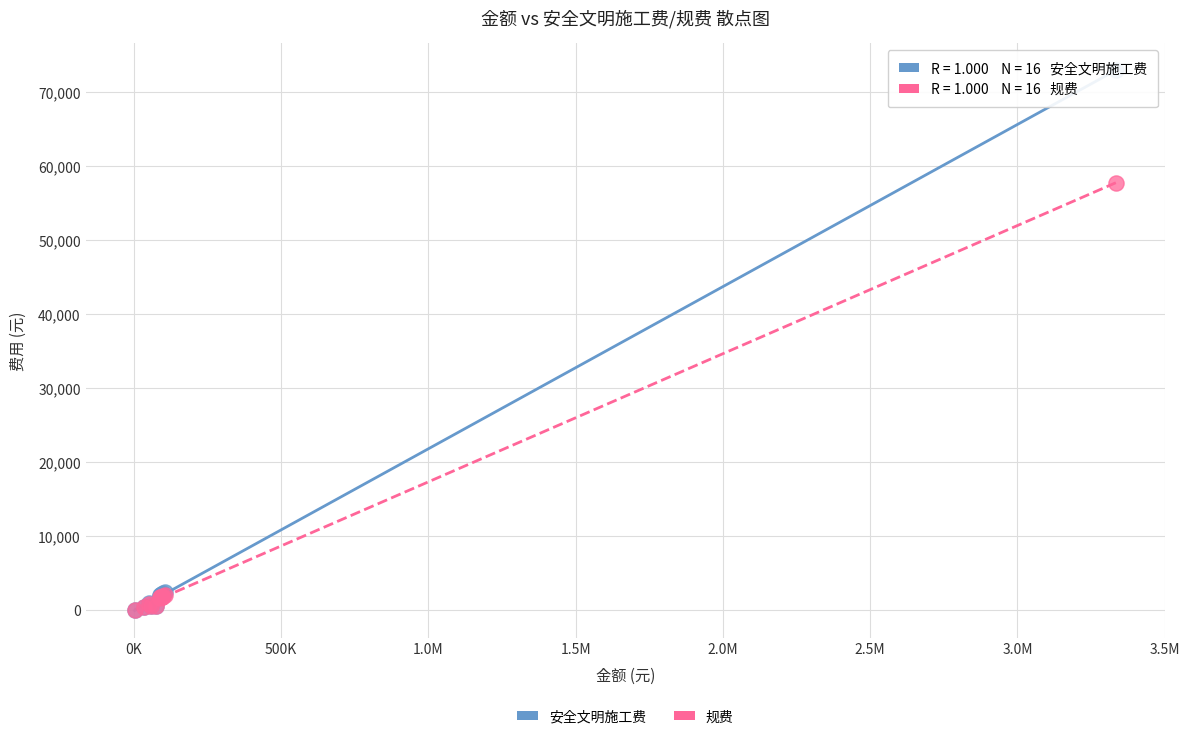

In the 安全文明施工费 series, what Y value is closest to 36463?

2408.6